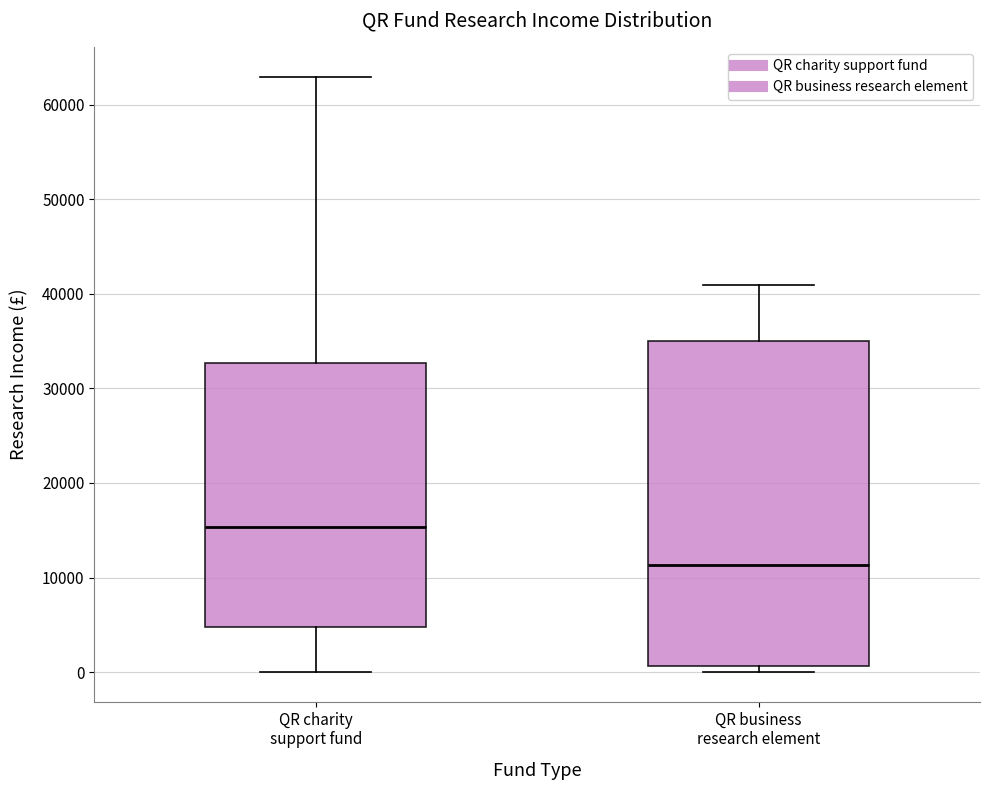

Which box has the highest median line?

QR charity support fund